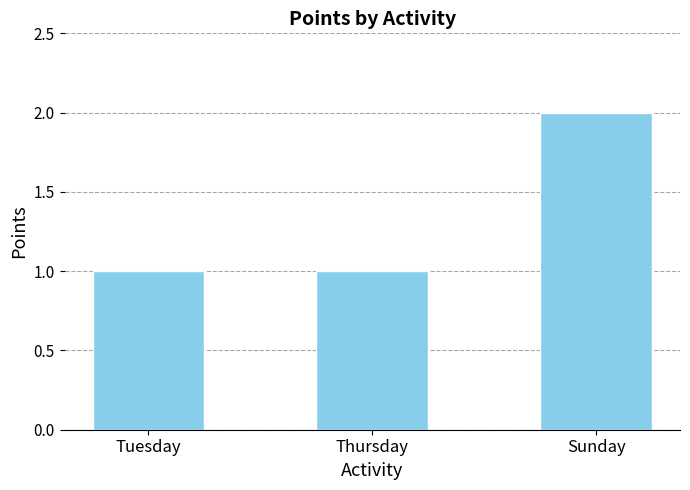

What is the label of the 1st bar from the left?

Tuesday